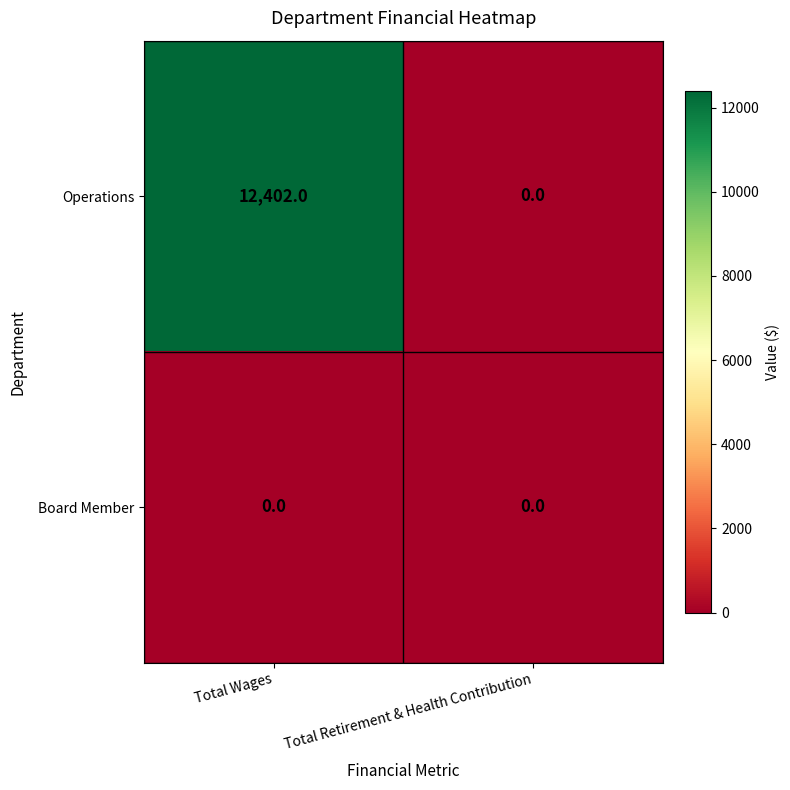

How many values in the Operations series are below 12402?

1